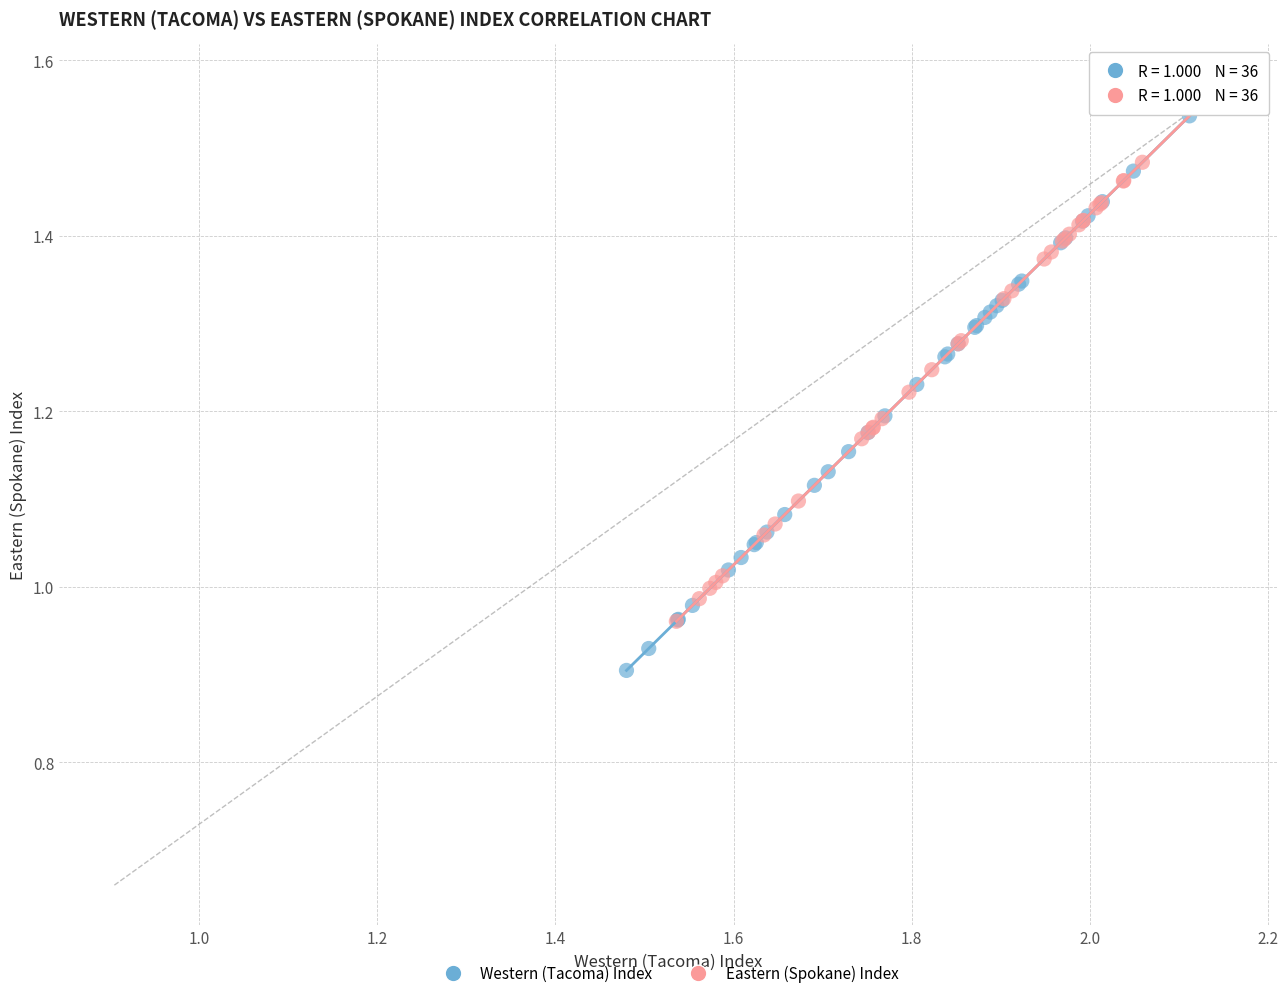

Which series has the widest spread of Y values?

Western (Tacoma) Index